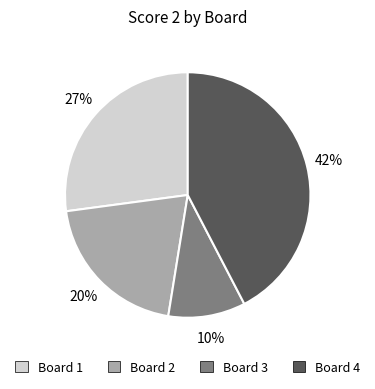

Is there any slice that represents more than half of the pie?

No